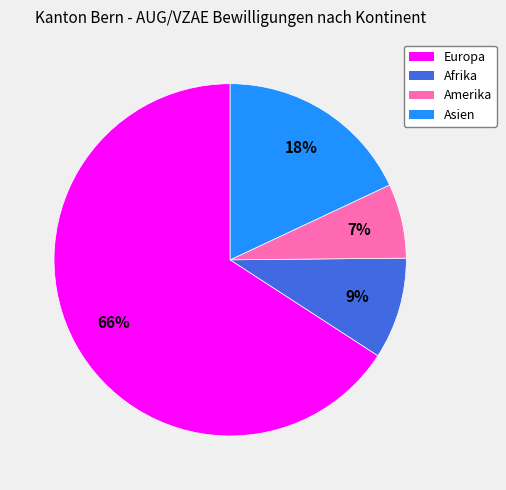

Is there a majority slice in this chart?

Yes